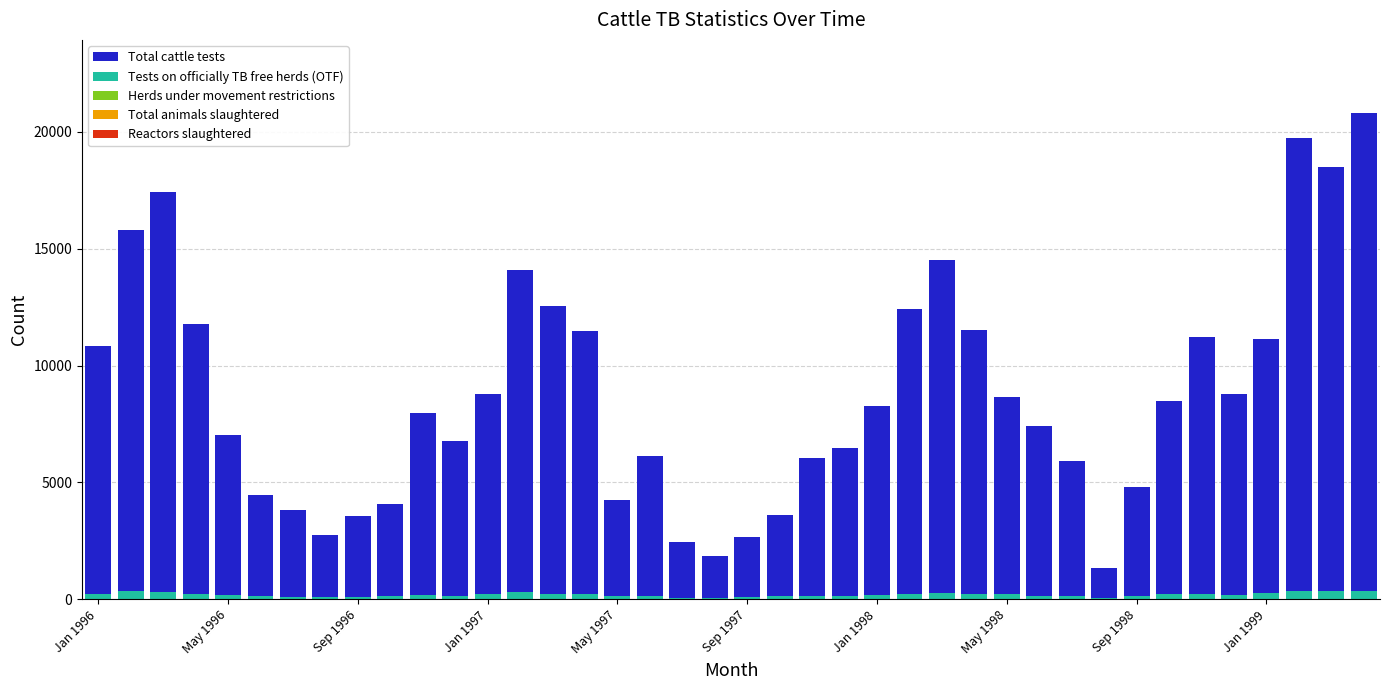

Which series has the largest range (max minus min)?

Total cattle tests